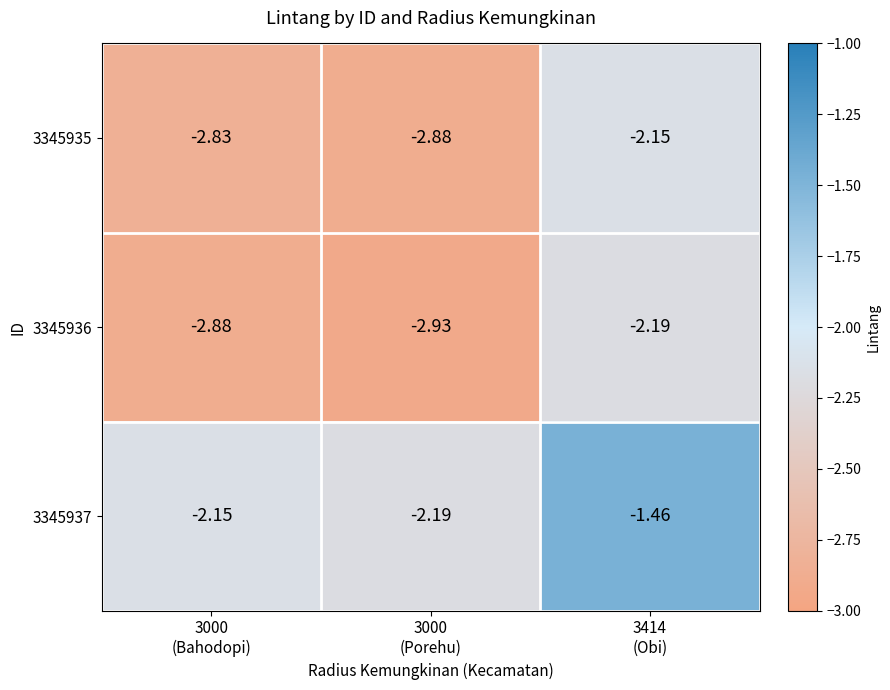

Reading left to right, transcribe all the data shown in this chart.

3345935: 3000
(Bahodopi)=-2.8	3000
(Porehu)=-2.9	3414
(Obi)=-2.1
3345936: 3000
(Bahodopi)=-2.9	3000
(Porehu)=-2.9	3414
(Obi)=-2.2
3345937: 3000
(Bahodopi)=-2.1	3000
(Porehu)=-2.2	3414
(Obi)=-1.5